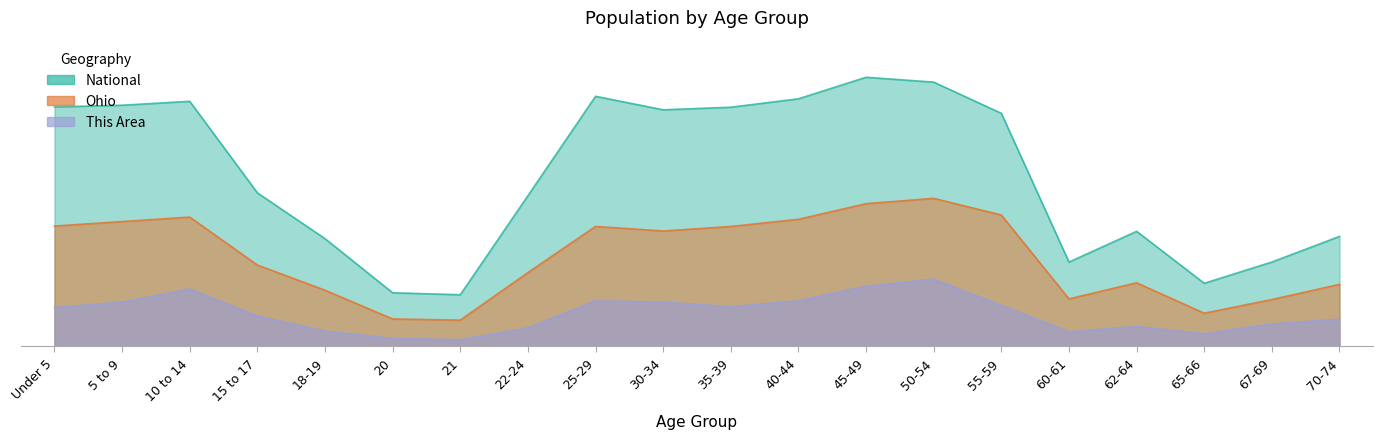

What are all the series names shown in the legend?

This Area, Ohio, National